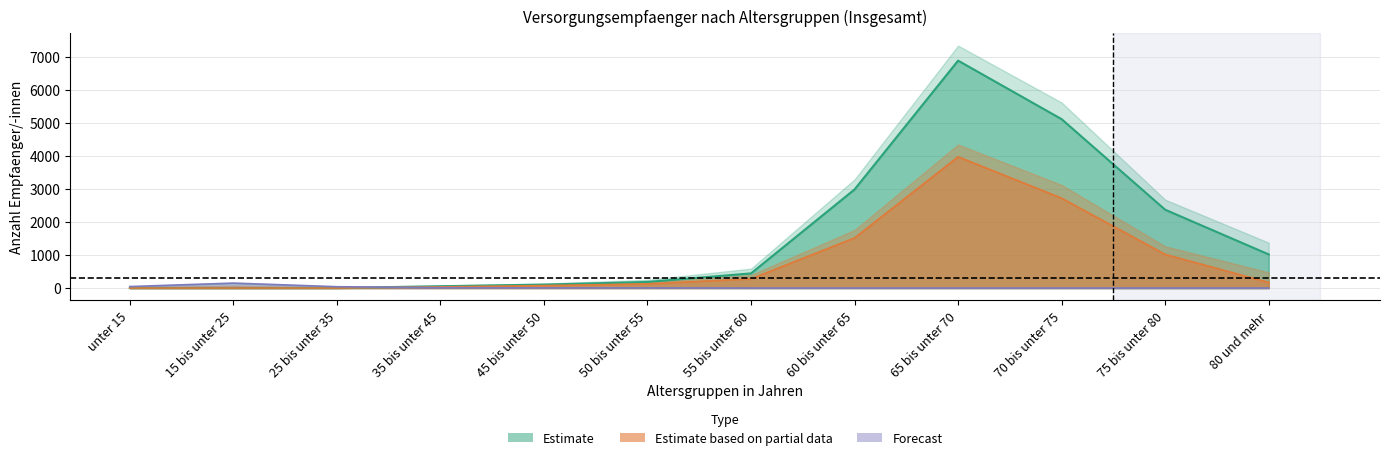

At which label is Waisengeld closest to 75?

unter 15